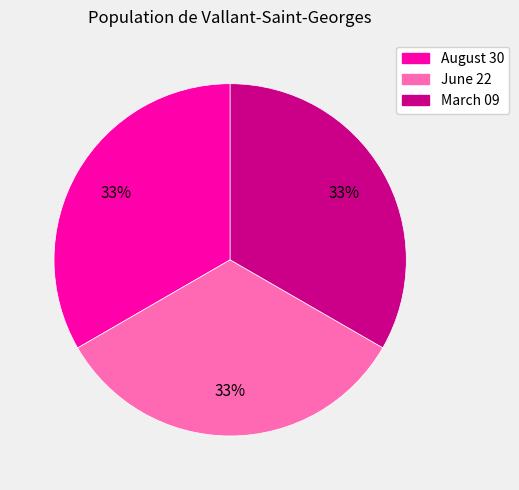

Do August 30 and March 09 together represent more than half of the pie?

Yes